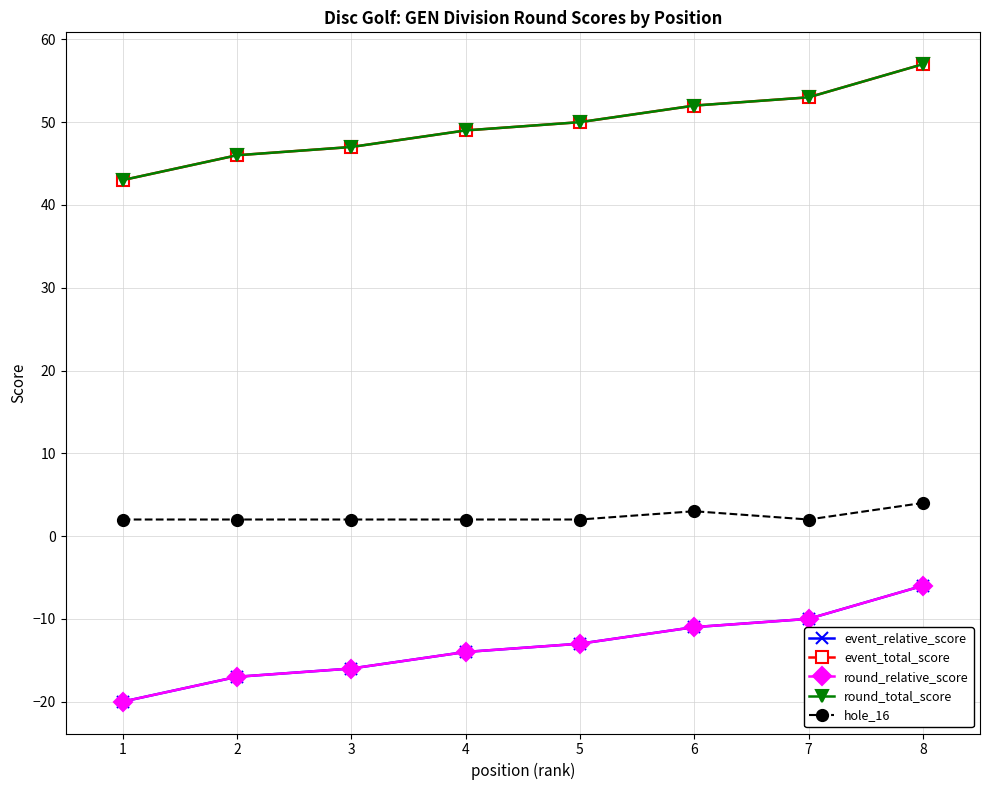

Rank the series at 5 from highest to lowest value.

event_total_score, round_total_score, hole_16, event_relative_score, round_relative_score